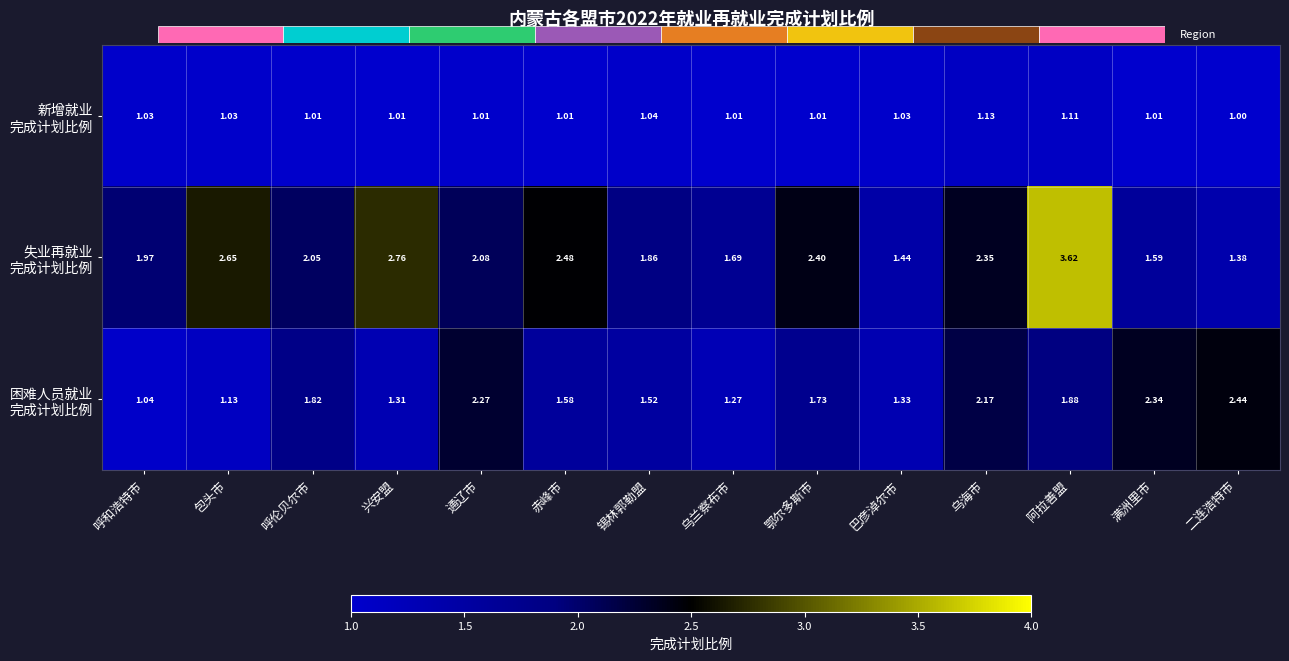

At which category is the sum across all series the highest?

阿拉善盟